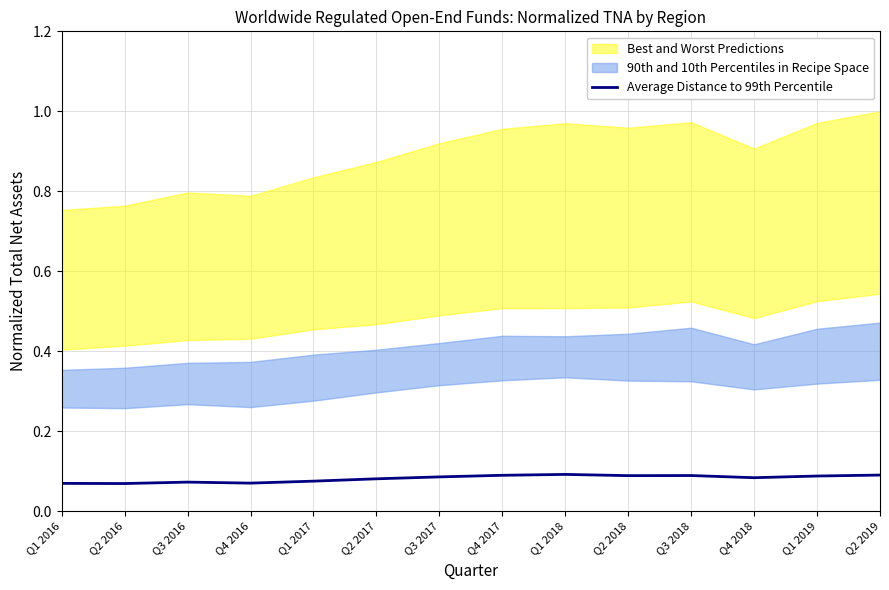

True or false: the data shows 0.0 at Q2 2019.

False